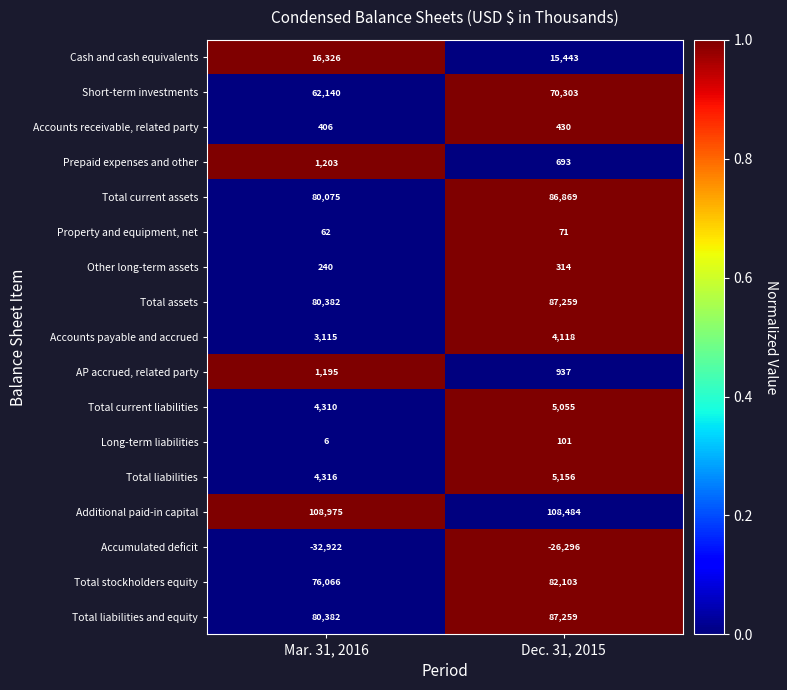

At how many categories does at least one series exceed 0?

2